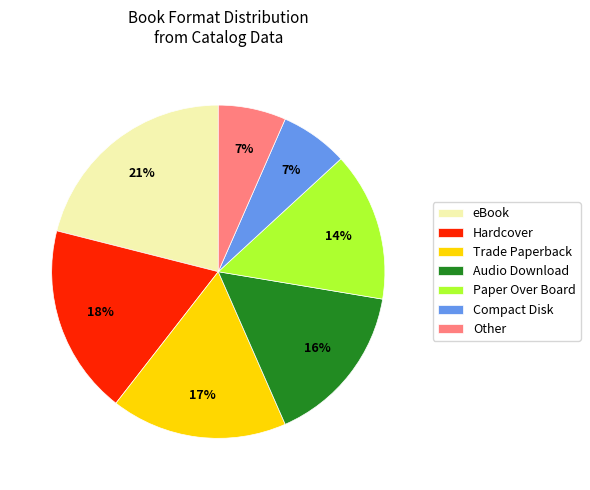

How many segments does this pie chart have?

7